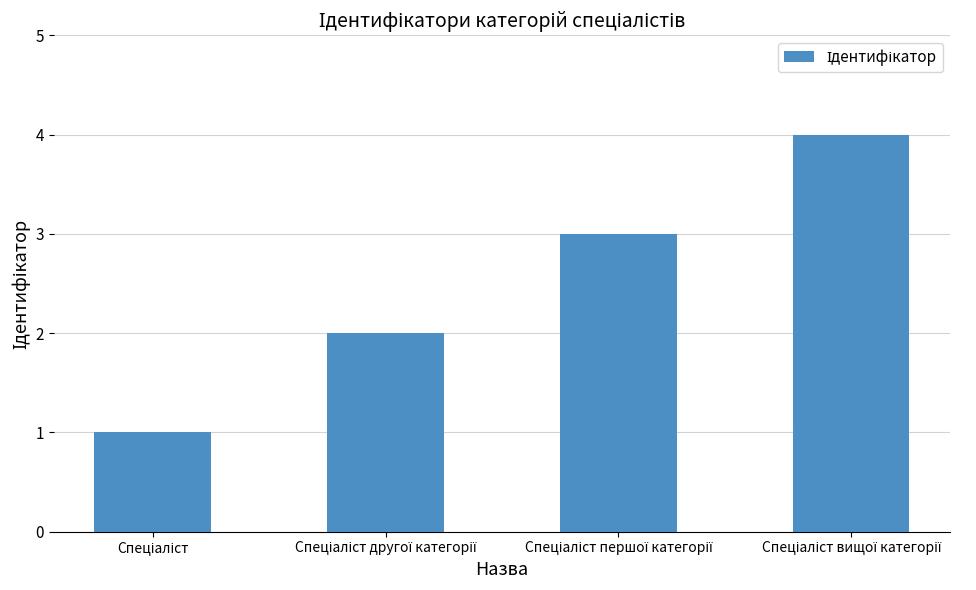

What is the difference between the maximum and minimum values?

3